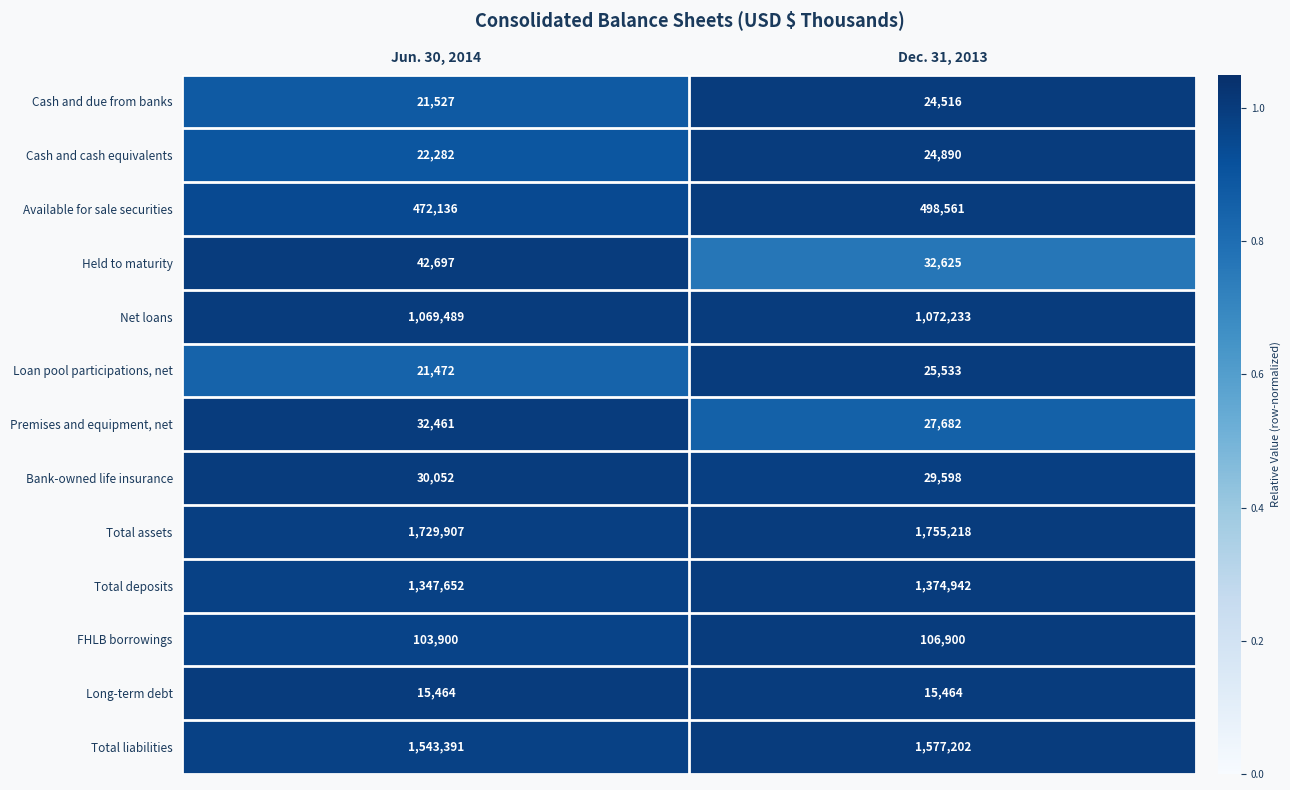

Reading right to left, extract all data points from this chart.

Cash and due from banks: 24516	21527
Cash and cash equivalents: 24890	22282
Available for sale securities: 498561	472136
Held to maturity: 32625	42697
Net loans: 1072233	1069489
Loan pool participations, net: 25533	21472
Premises and equipment, net: 27682	32461
Bank-owned life insurance: 29598	30052
Total assets: 1755218	1729907
Total deposits: 1374942	1347652
FHLB borrowings: 106900	103900
Long-term debt: 15464	15464
Total liabilities: 1577202	1543391